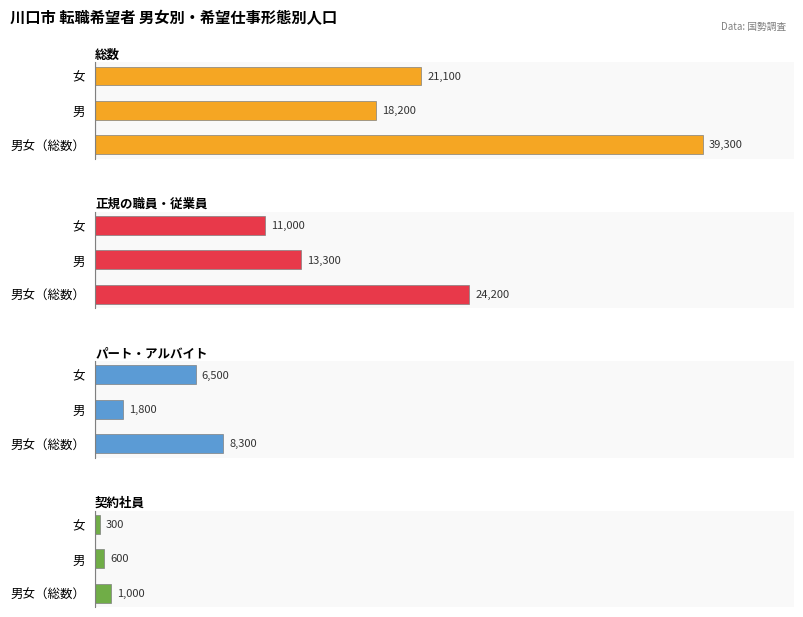

Rank the series by their maximum value, from lowest to highest.

契約社員, パート・アルバイト, 正規の職員・従業員, 総数